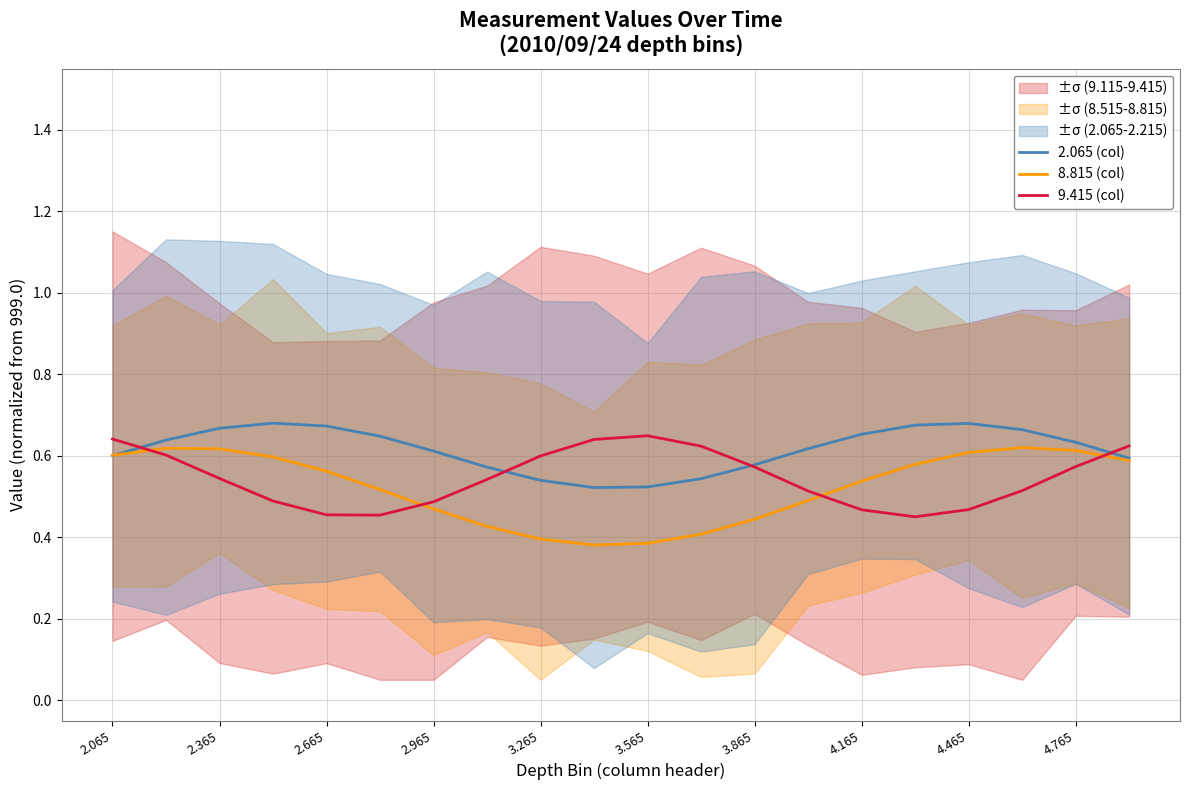

Is it true that 9.415 (col) equals 0.2 at 3.565?

False